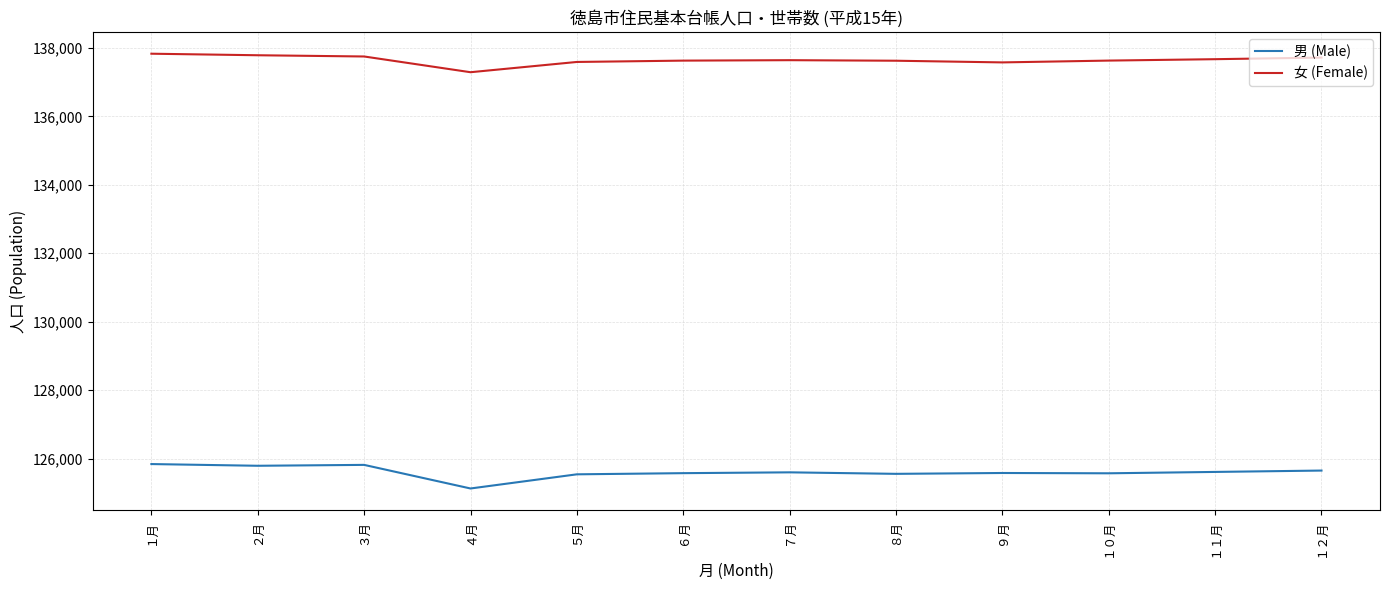

What is the spread (max minus min) of values at ４月?

12170